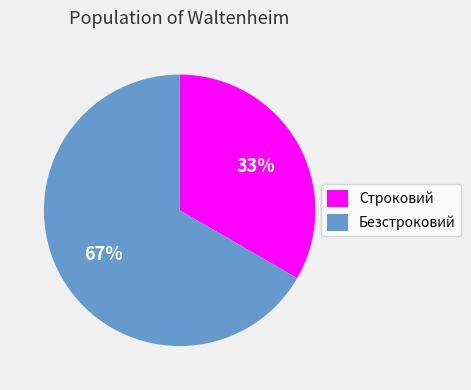

What is the ratio of the value at Безстроковий to the value at Строковий?

2.0